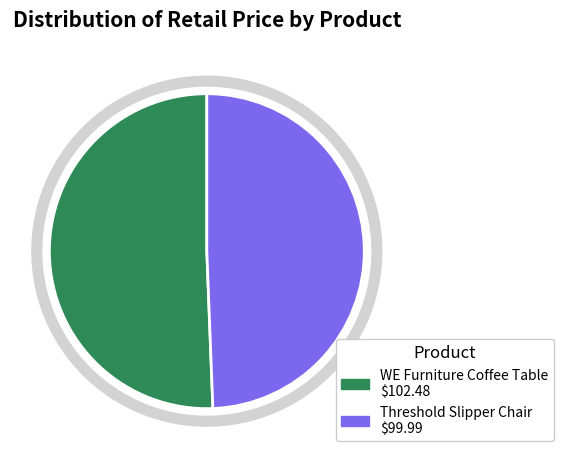

Is there any slice that represents more than half of the pie?

Yes